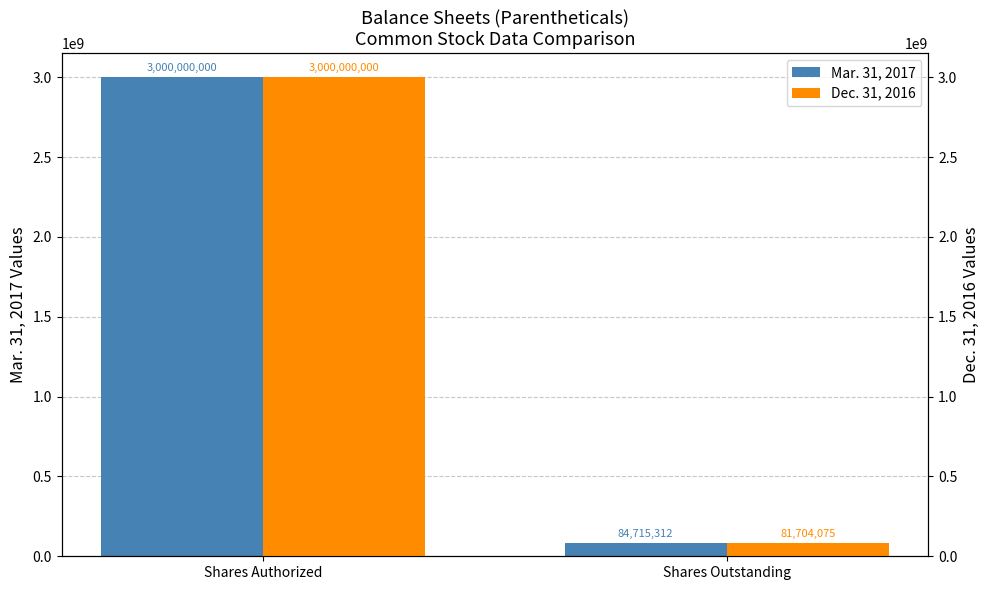

What is the lowest value of the Dec. 31, 2016 series?

81704075